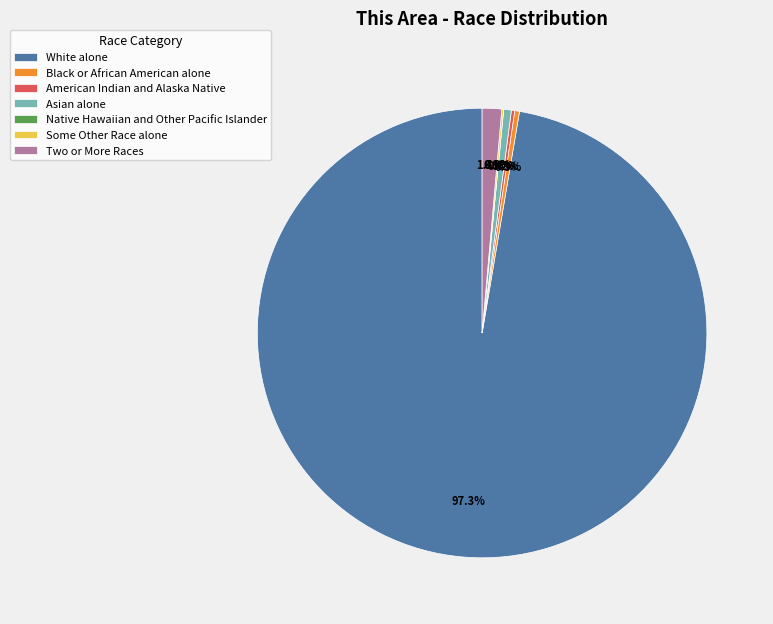

To the nearest percent, what is the average slice percentage?

14%